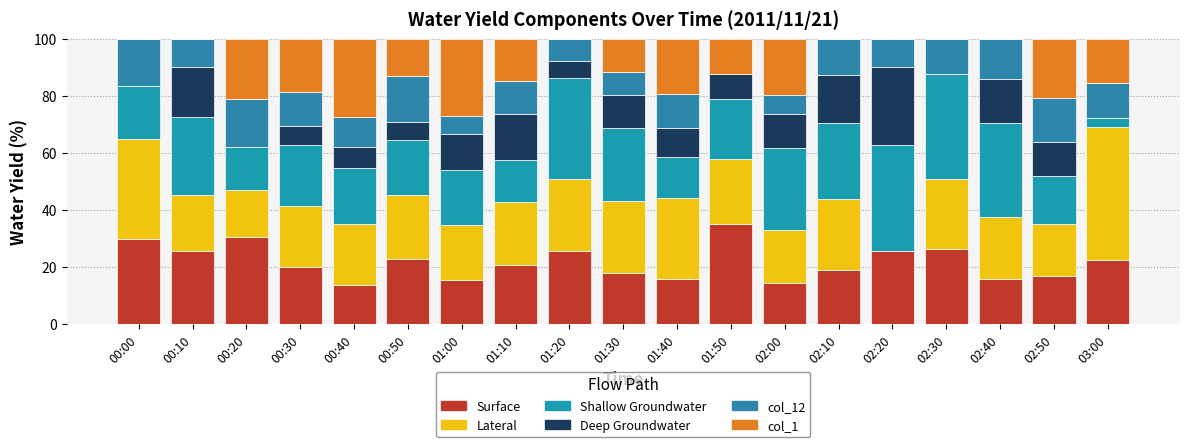

At which category is the sum across all series the highest?

00:20